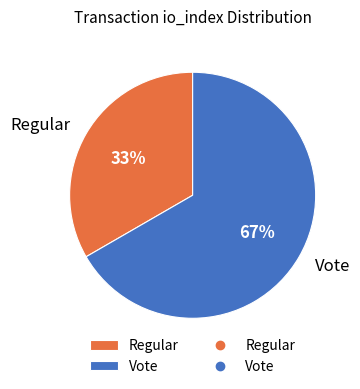

Count the number of slices in the pie.

2